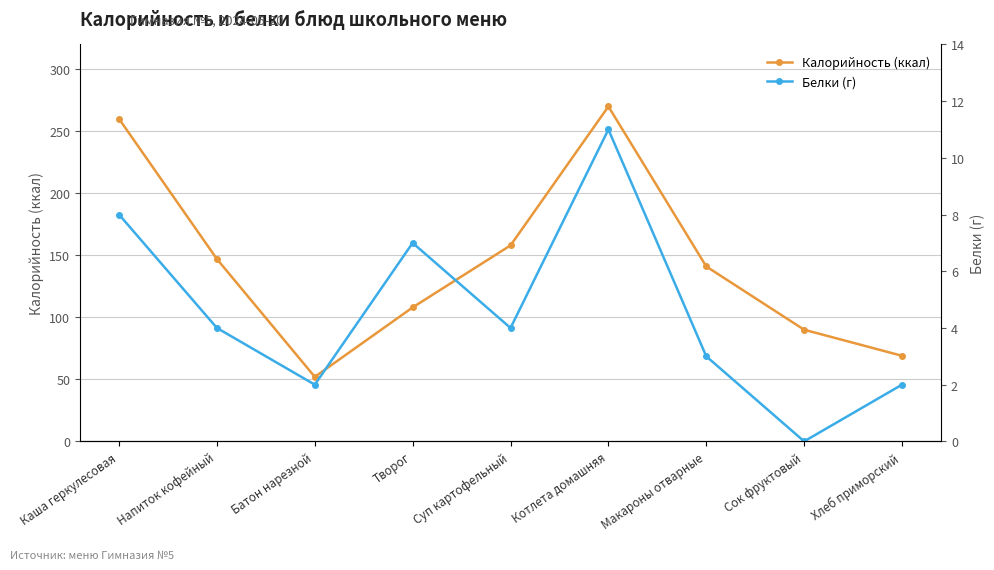

At Суп картофельный, list the series in order from largest to smallest.

Калорийность (ккал), Белки (г)